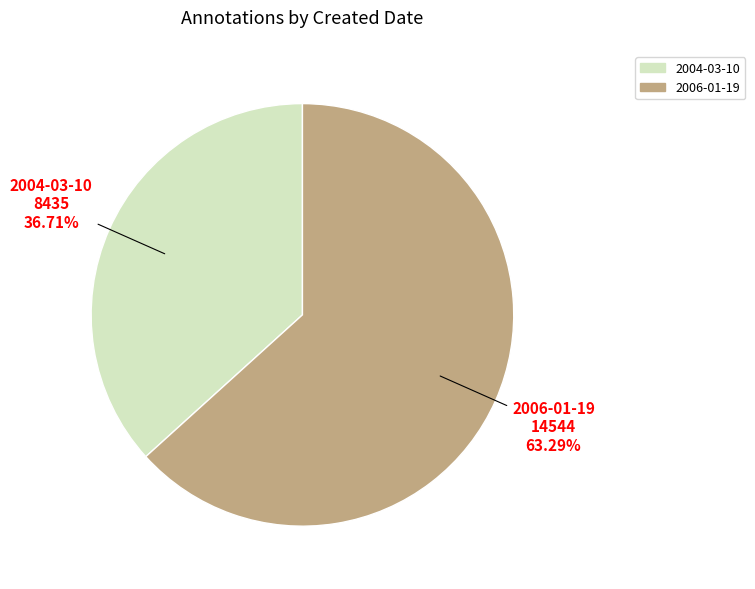

Which category accounts for the majority?

2006-01-19